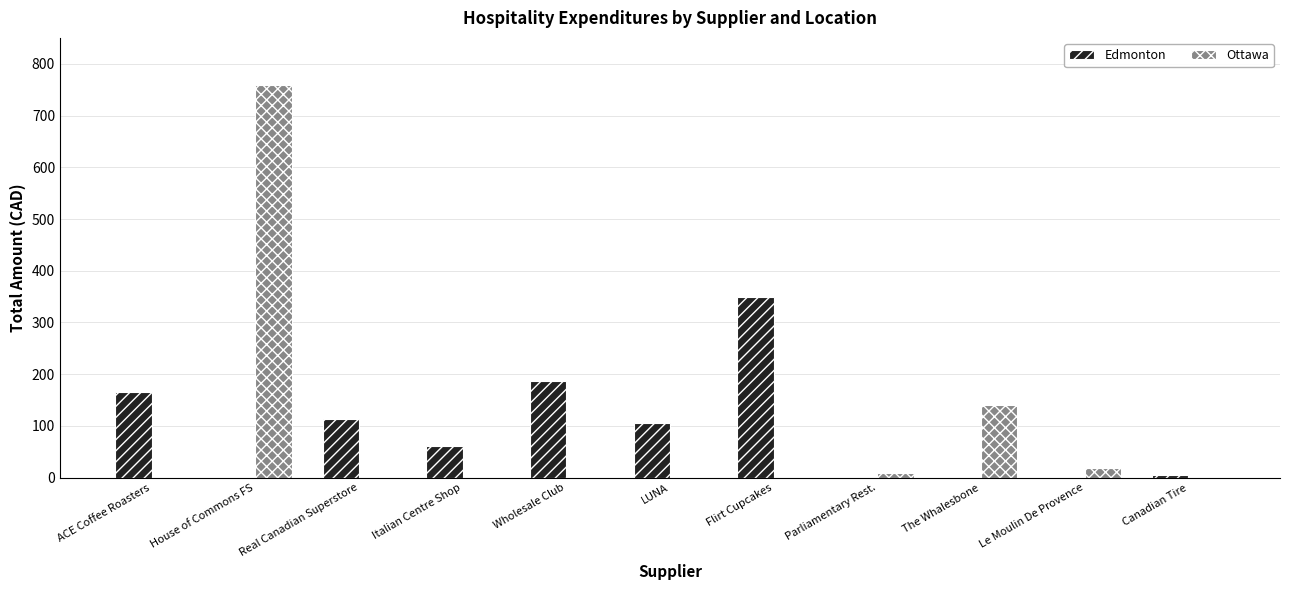

Between Real Canadian Superstore and Flirt Cupcakes, which series saw the biggest shift?

Edmonton